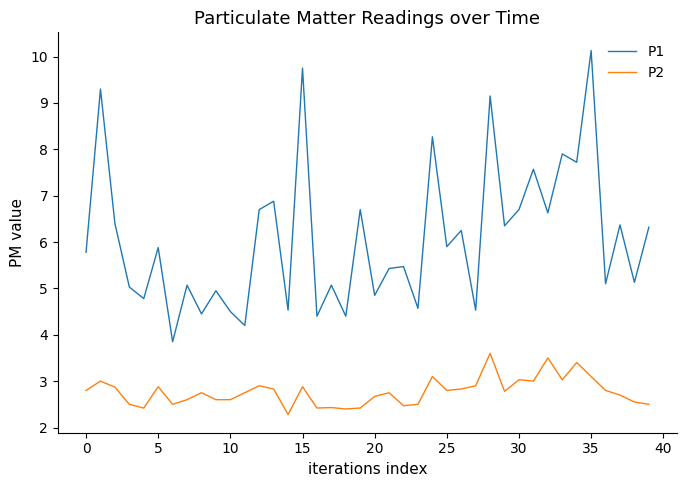

What is the difference between the maximum and minimum values in the P1 series?

6.3